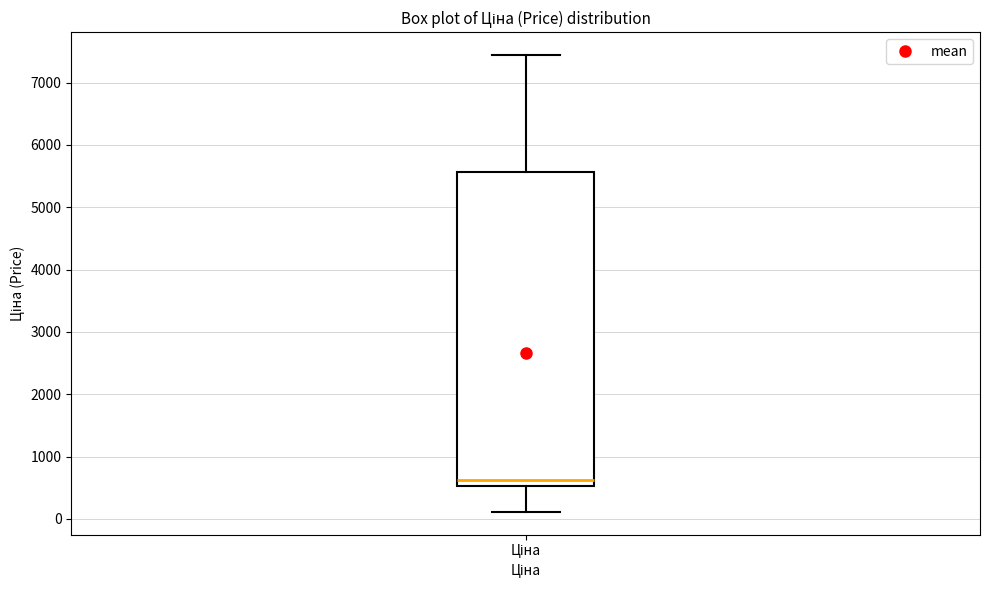

Where does the median line of the box for Ціна sit on the y-axis? The values are not printed on the chart, so give them approximately, as read against the axis.

600